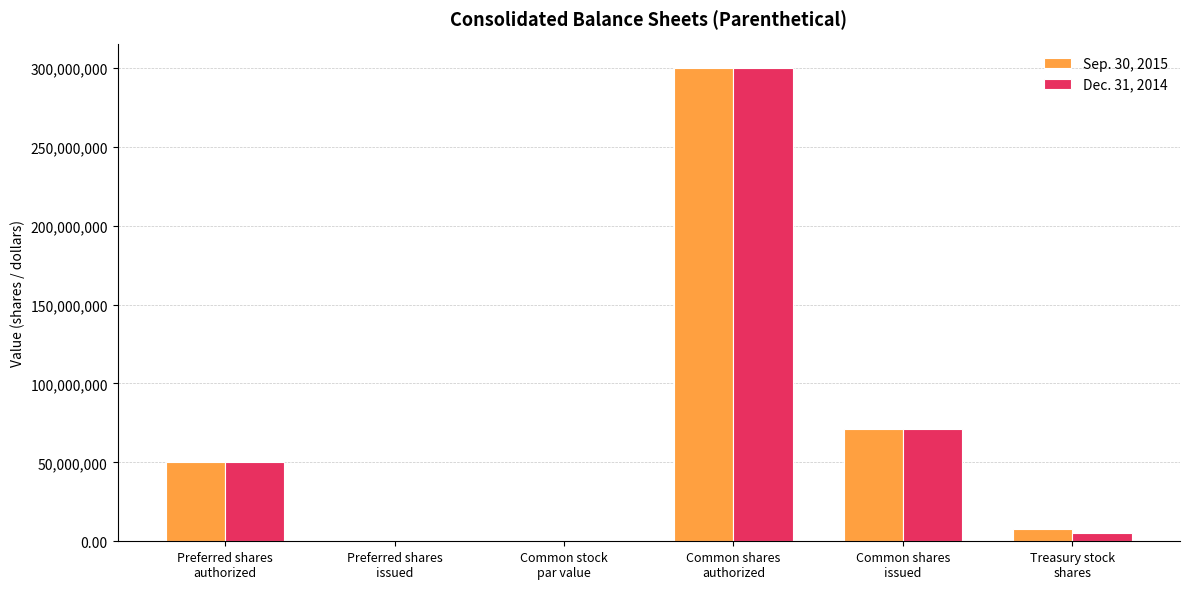

How many data points does each series have?

6